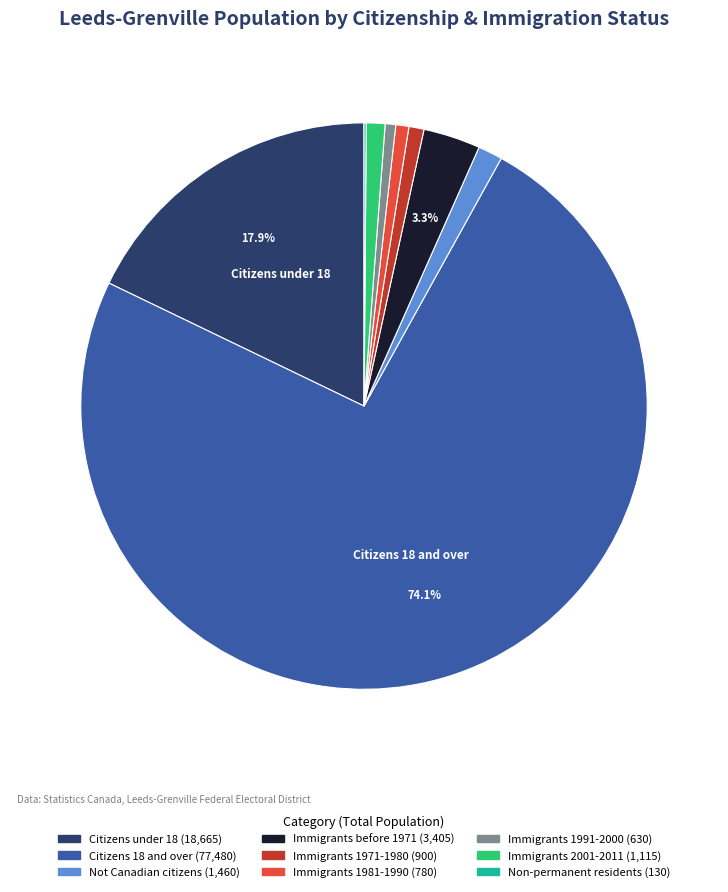

To the nearest percent, what percentage of the pie is Immigrants 1991-2000?

1%